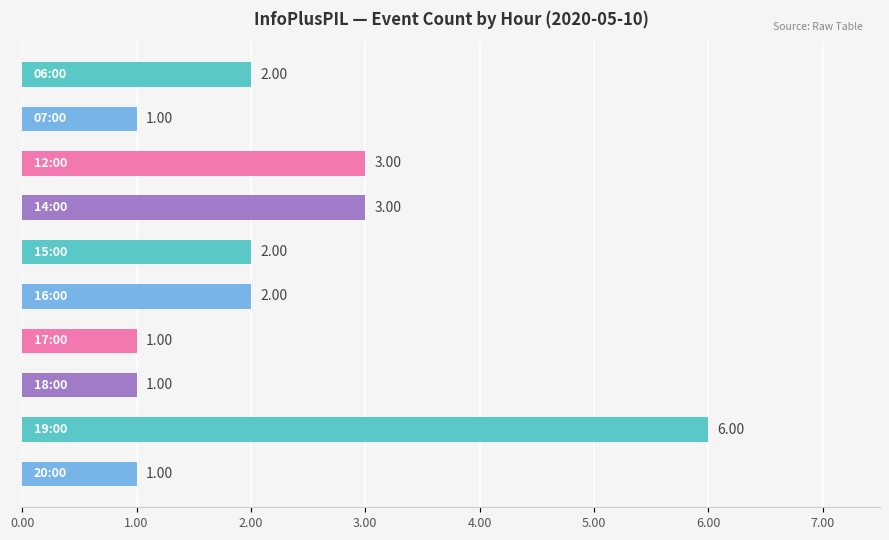

What is the difference between the maximum and minimum values?

5